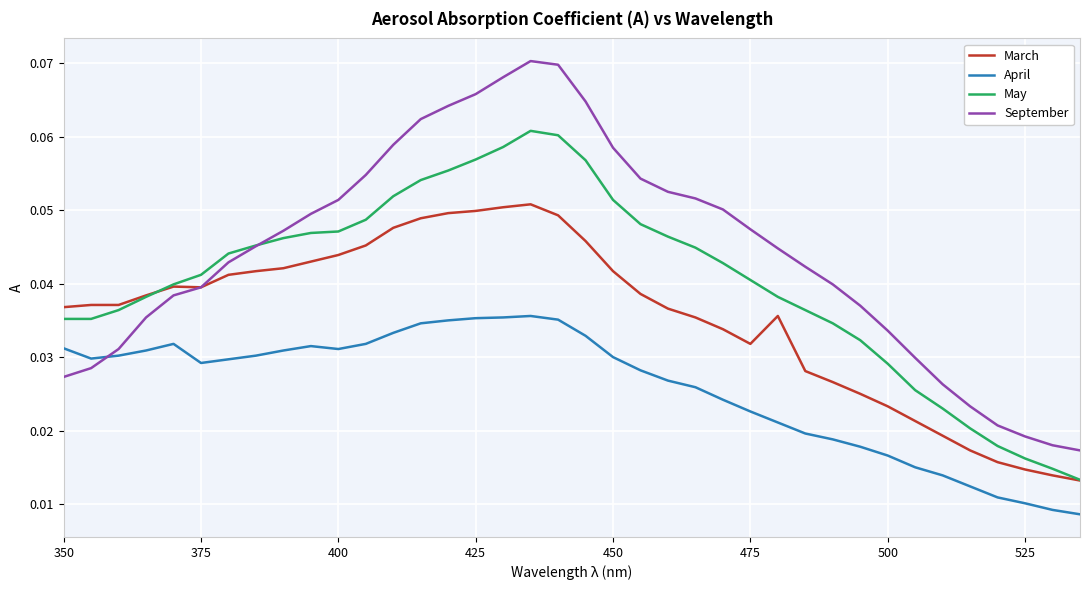

How many lines are shown in the chart?

4